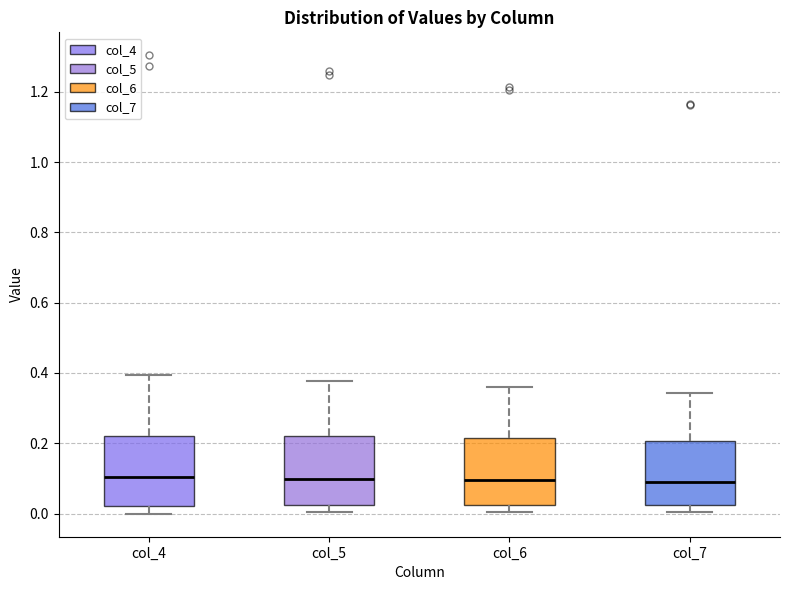

Where is the lower edge of the box for col_4 on the y-axis? The values are not printed on the chart, so give them approximately, as read against the axis.

0.02